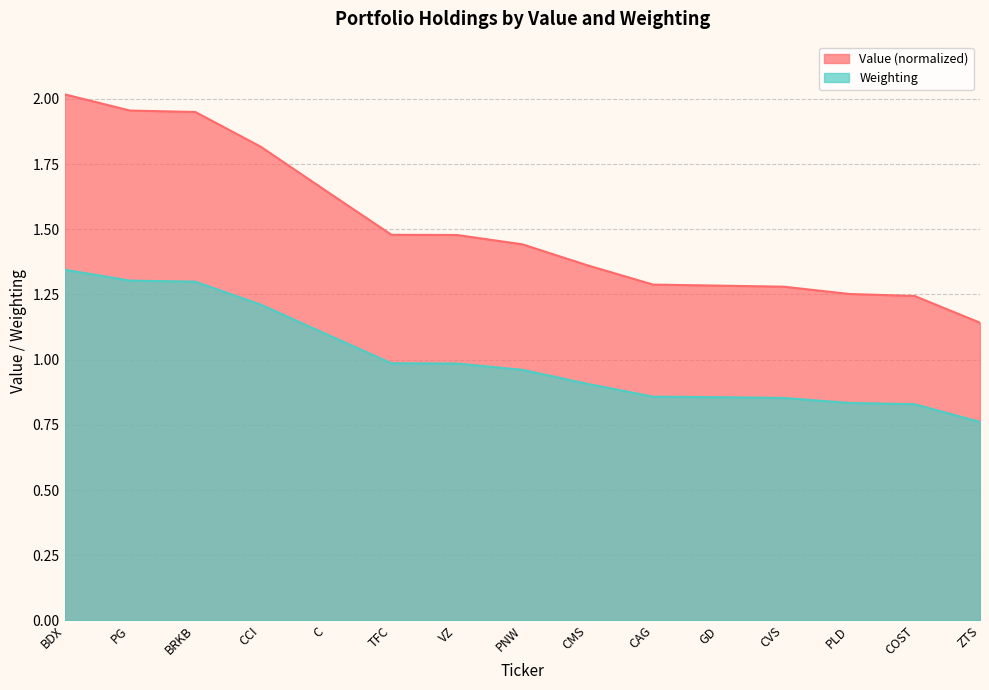

What position from the left is PG?

2